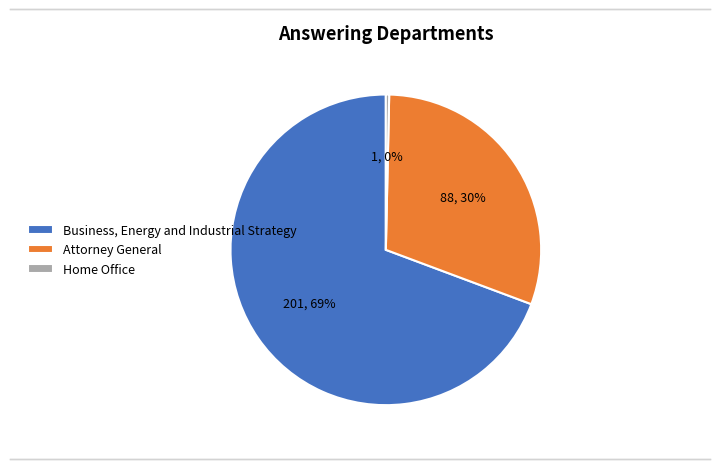

What percentage is the Attorney General slice, to the nearest percent?

30%